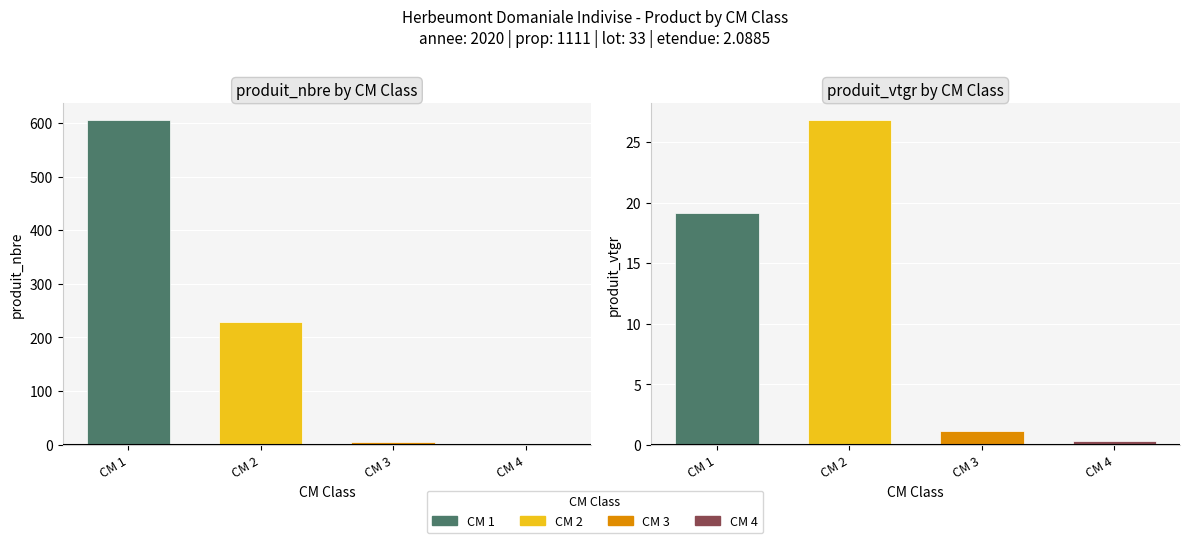

Reading left to right, extract all data points from this chart.

produit_nbre: 1=606.0	2=228.0	3=5.0	4=1.0
produit_vtgr: 1=19.2	2=26.9	3=1.1	4=0.3